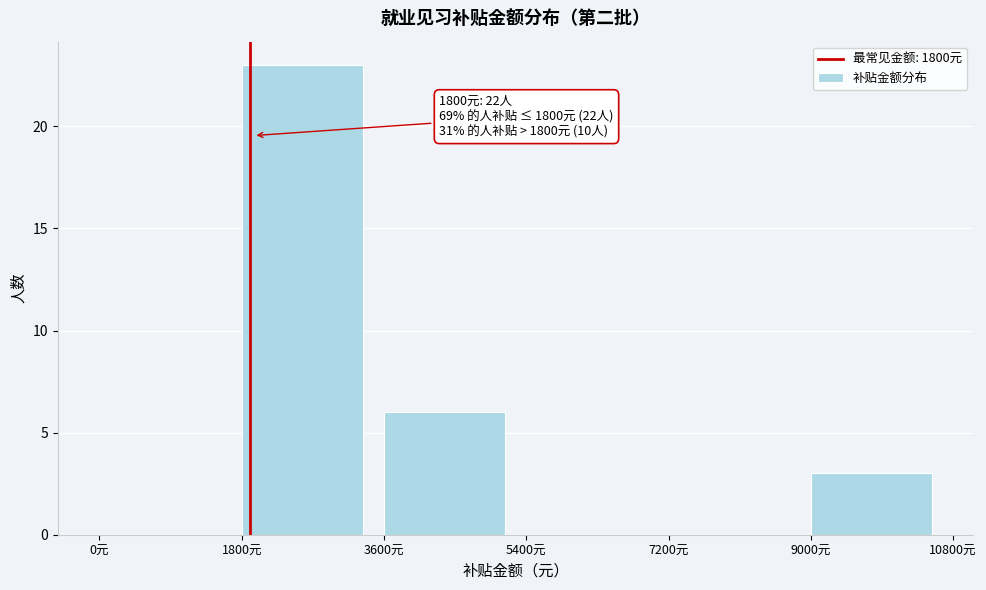

Which range on the x-axis has the tallest bar?

1800 to 3600